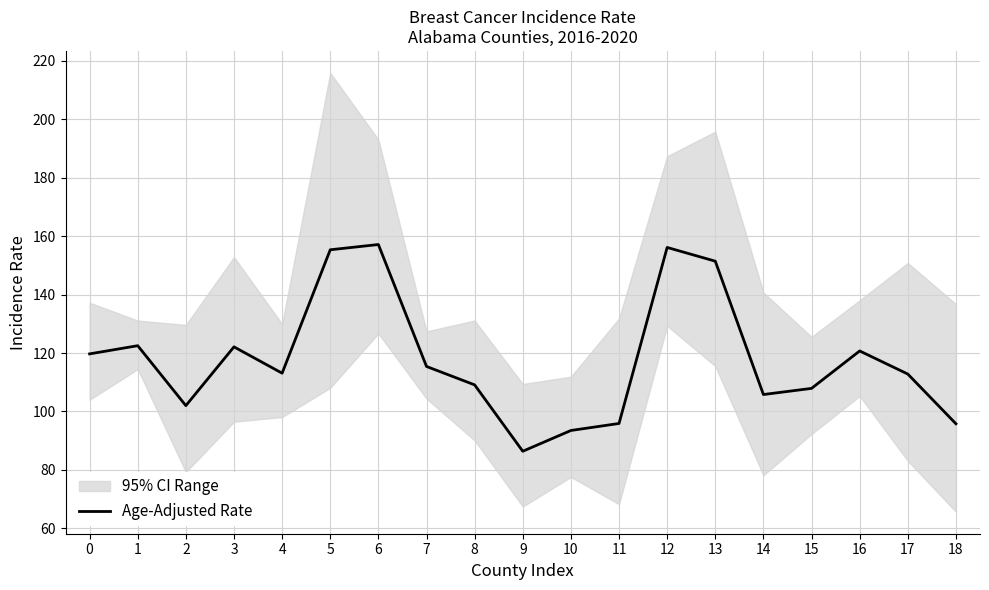

List the labels in order of value, largest first.

6, 12, 5, 13, 1, 3, 16, 0, 7, 4, 17, 8, 15, 14, 2, 11, 18, 10, 9